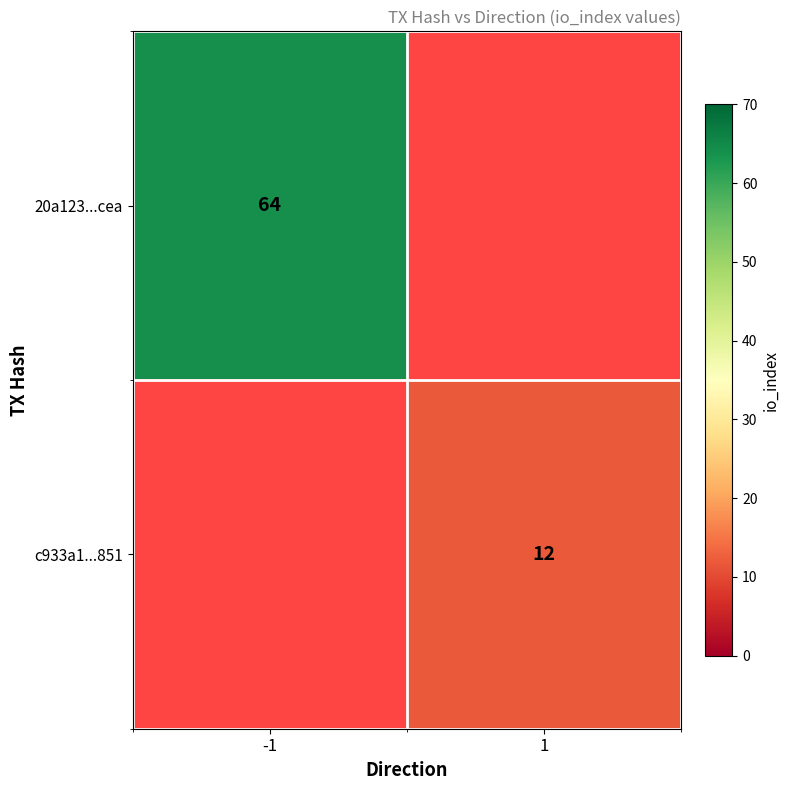

The value of c933a1...851 at 1 is 8. True or false?

False